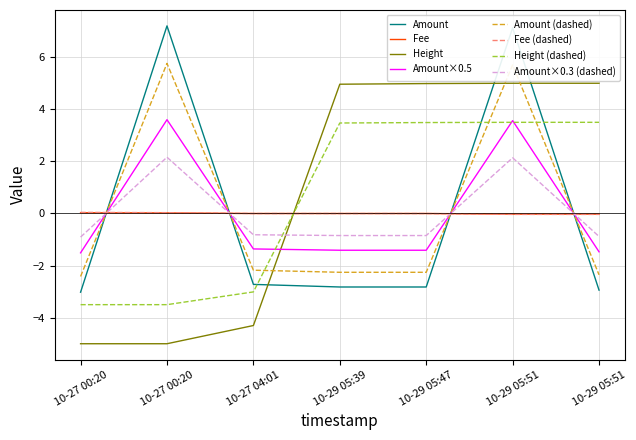

How many values in the Height series are below 4?

3